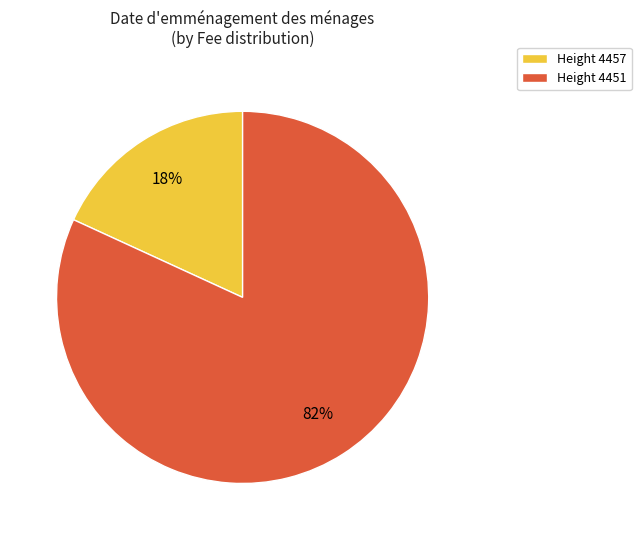

What percentage is the Height 4457 slice, to the nearest percent?

18%